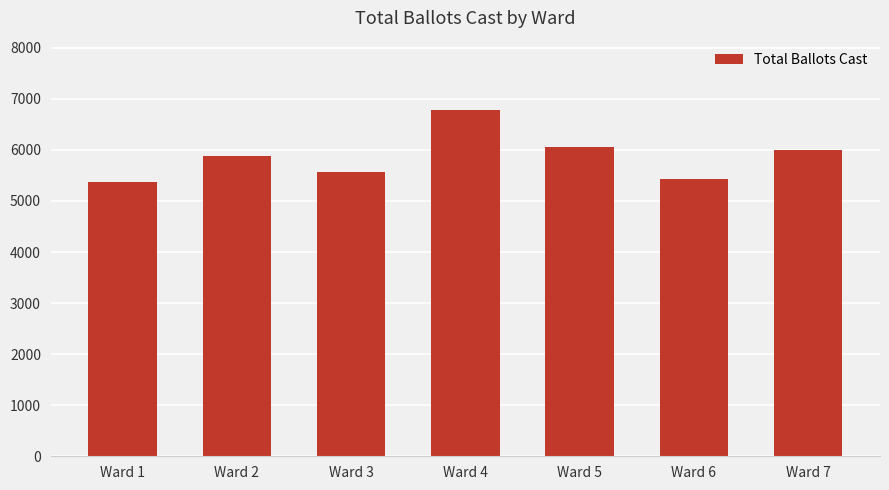

What is the sum of all values?

41090